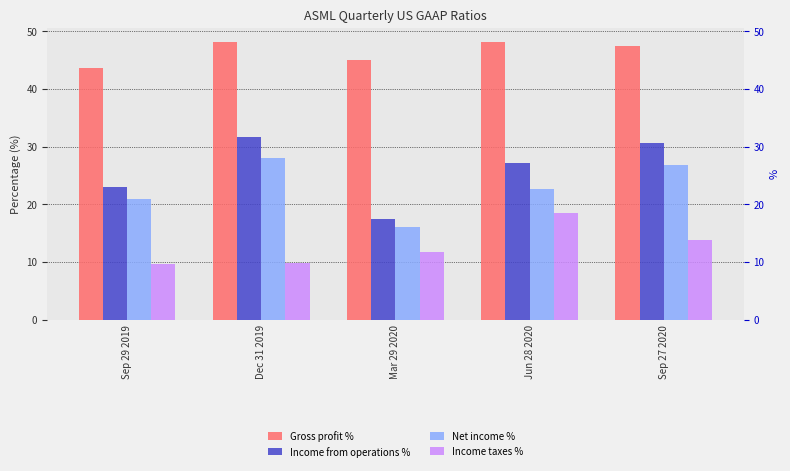

Reading right to left, what are all the values shown in this chart?

Gross profit %: Sep 27 2020=47.5	Jun 28 2020=48.2	Mar 29 2020=45.1	Dec 31 2019=48.1	Sep 29 2019=43.7
Income from operations %: Sep 27 2020=30.7	Jun 28 2020=27.2	Mar 29 2020=17.5	Dec 31 2019=31.6	Sep 29 2019=23.0
Net income %: Sep 27 2020=26.8	Jun 28 2020=22.6	Mar 29 2020=16.0	Dec 31 2019=28.1	Sep 29 2019=21.0
Income taxes %: Sep 27 2020=13.8	Jun 28 2020=18.5	Mar 29 2020=11.7	Dec 31 2019=9.8	Sep 29 2019=9.6